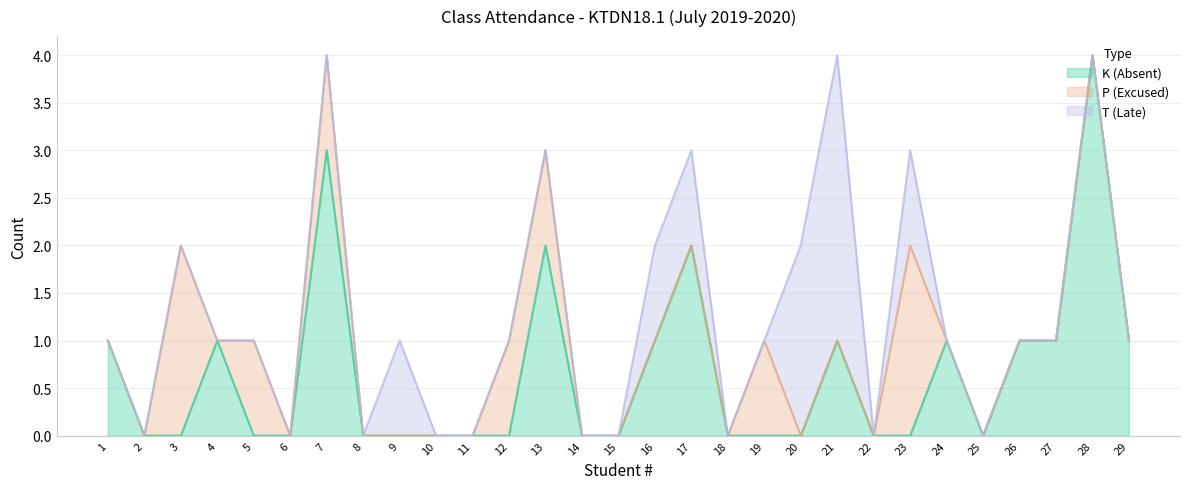

Count the T (Late) values in the range 0 to 1.

27